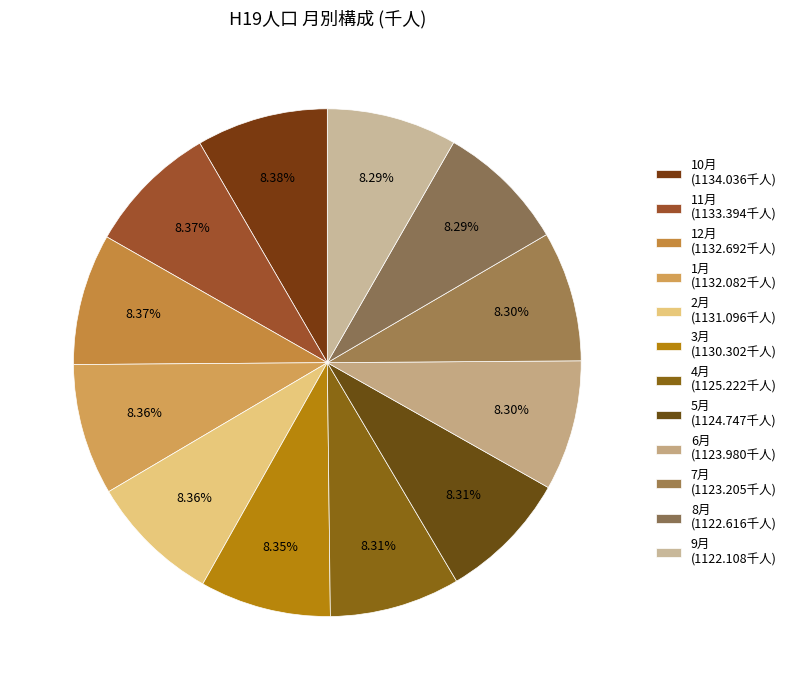

To the nearest percent, what portion does 2月 represent?

8%